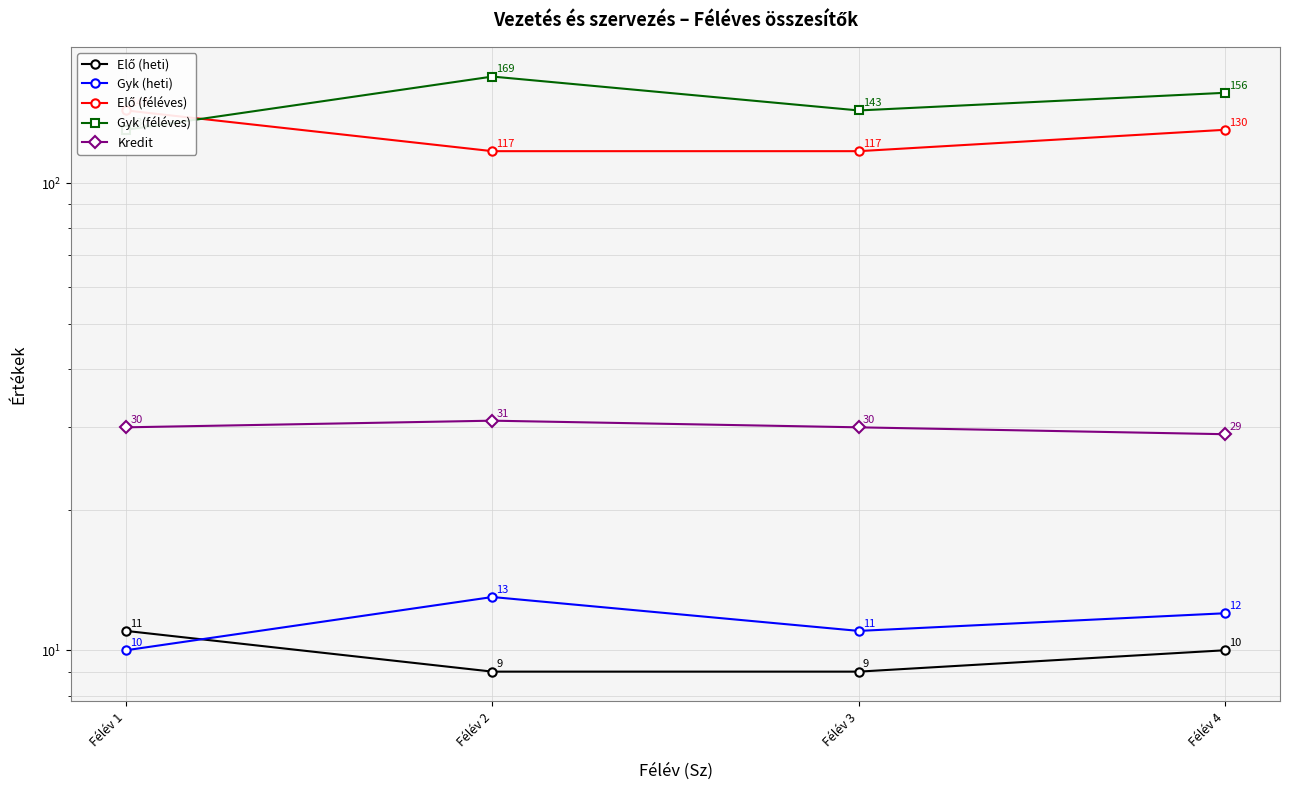

What is the sum of the Elő (féléves) values at Félév 3 and Félév 2?

234